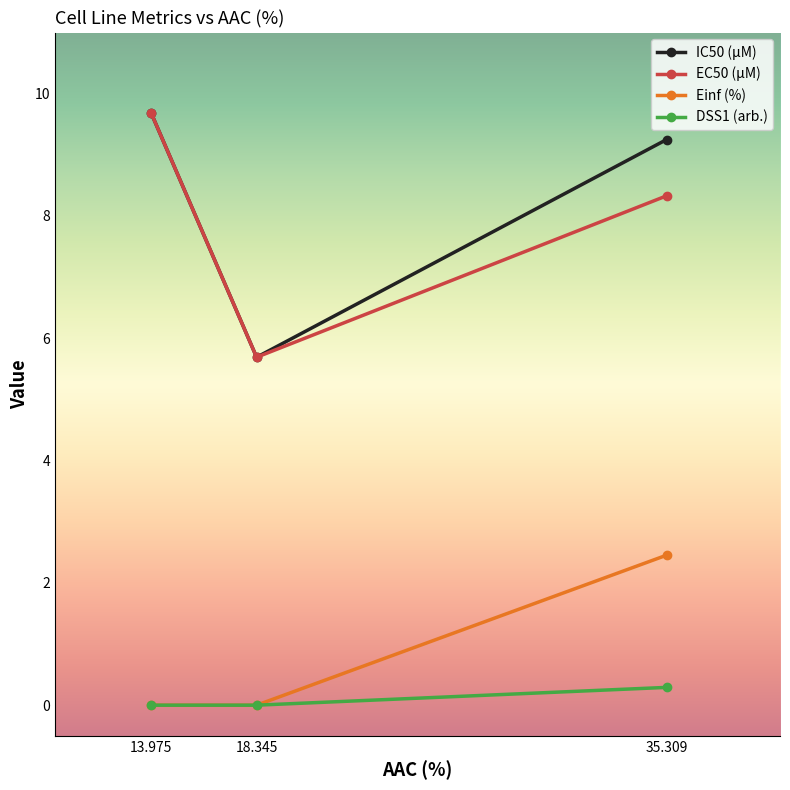

Where does the EC50 (µM) series first go above 8?

13.975